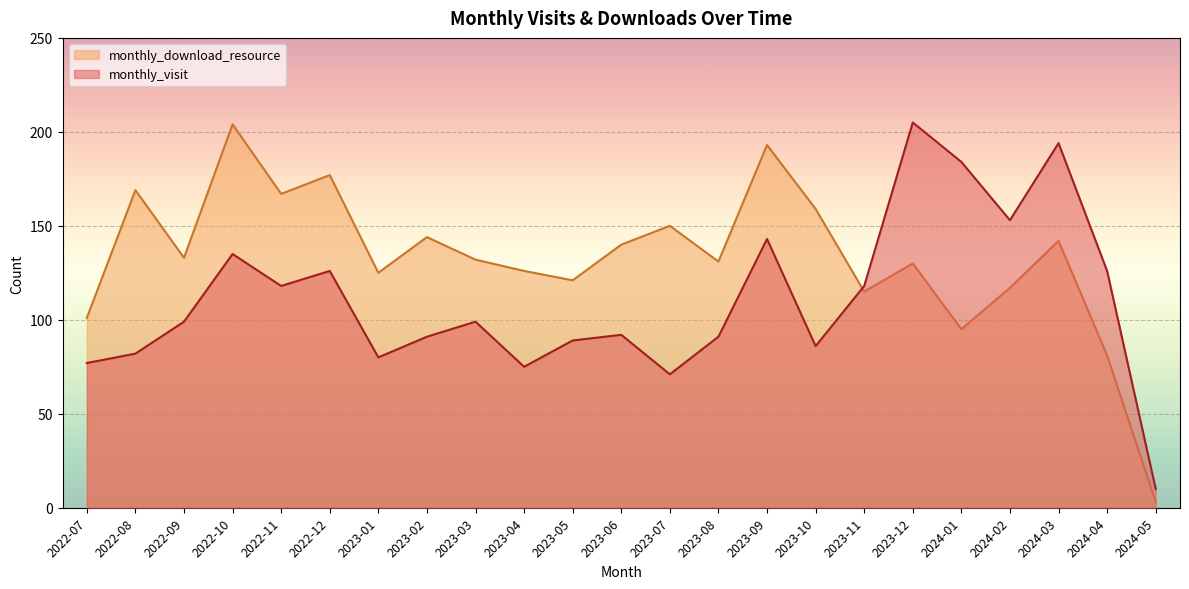

Which series has the largest total across all categories?

monthly_download_resource